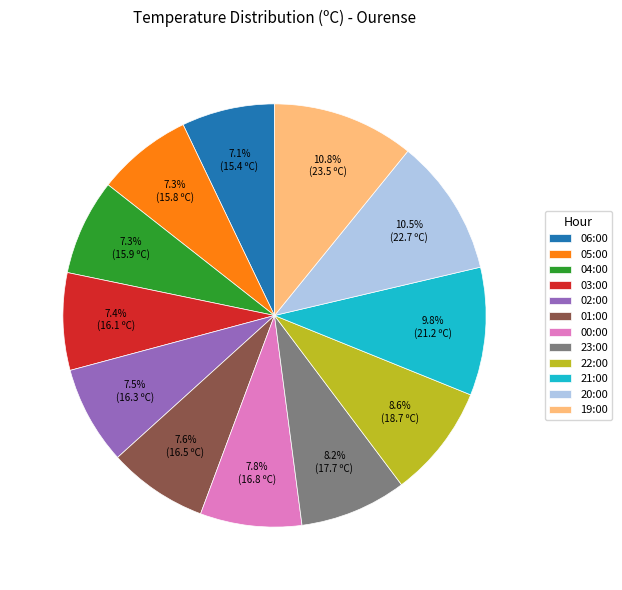

Does any single category account for the majority?

No